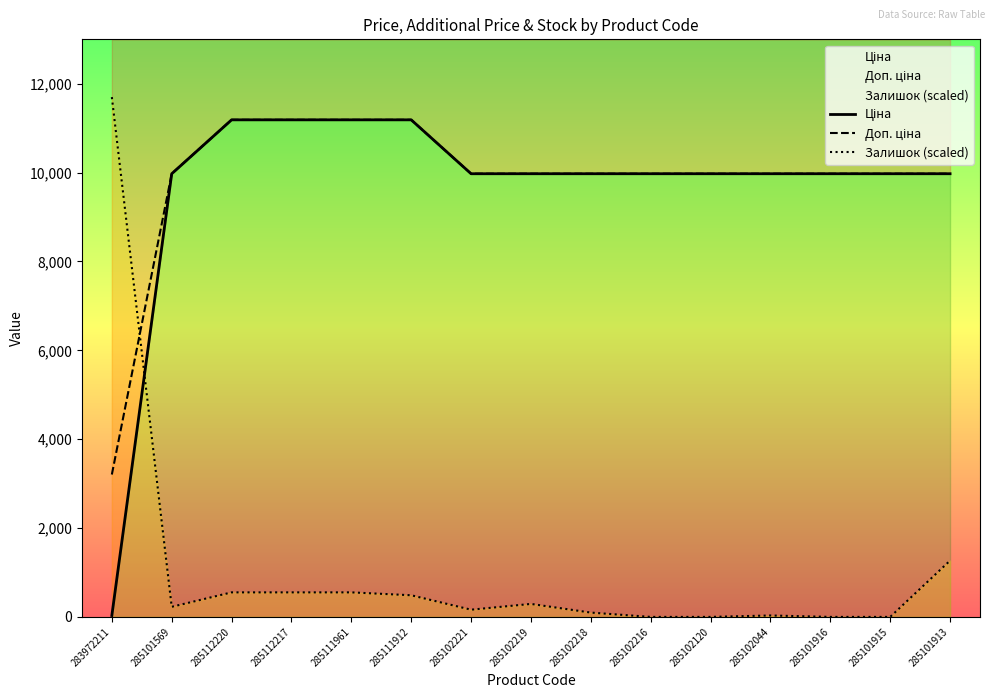

Between 285111912 and 283972211, which is larger?

285111912